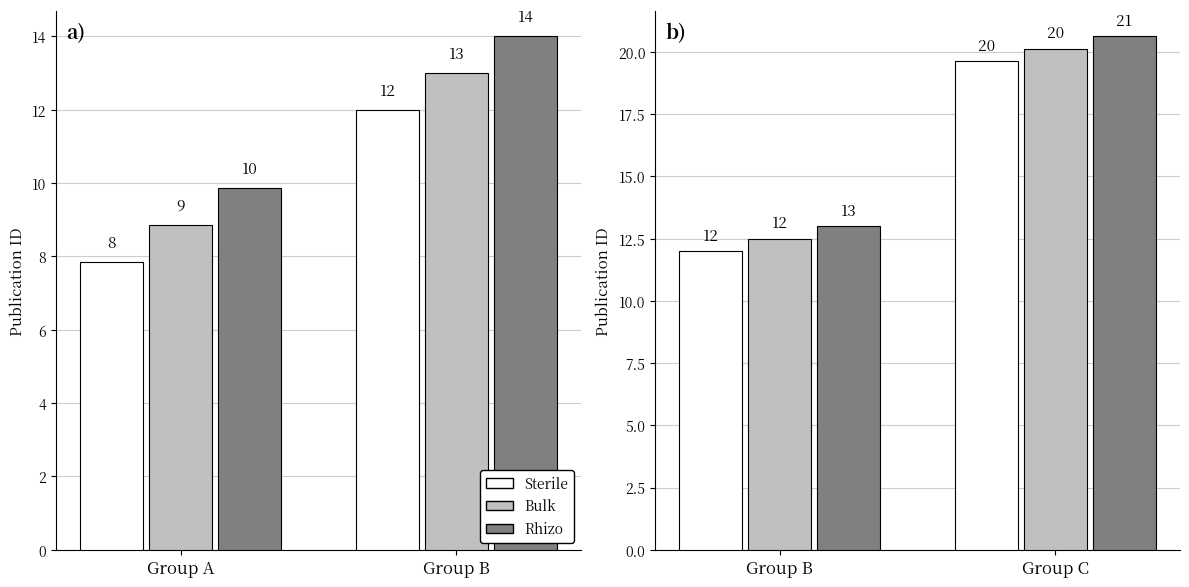

How many data points in Bulk are less than 20?

1